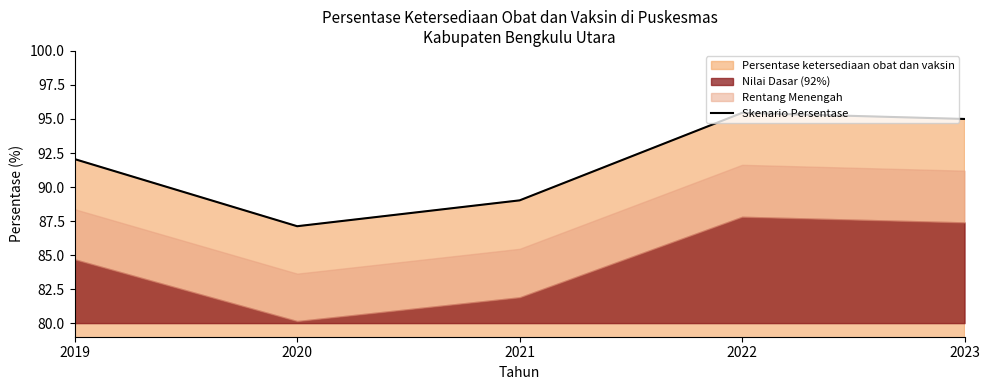

How many data points are above 92?

3